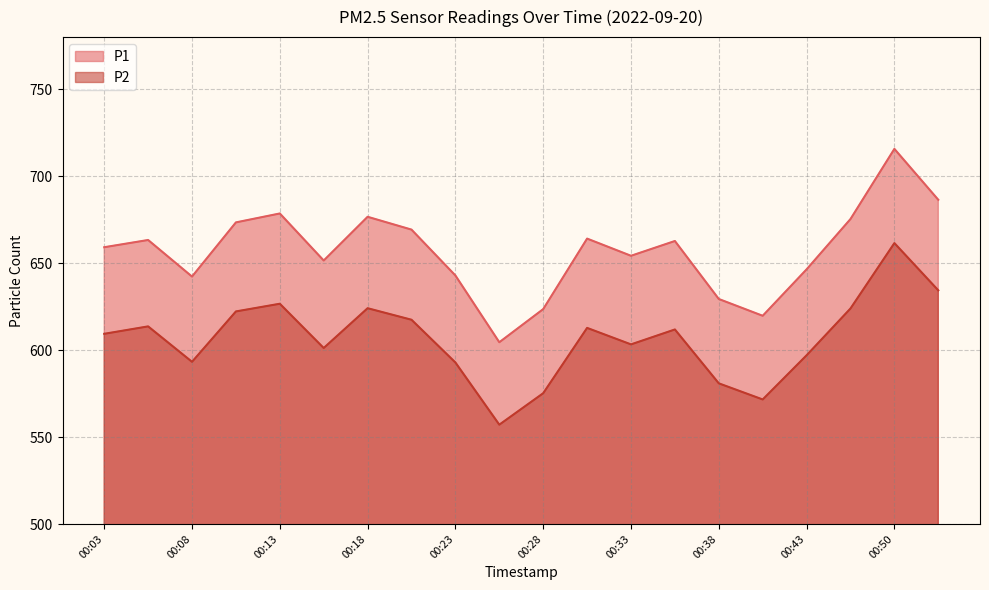

Which category has the lowest value in the P2 series?

00:25